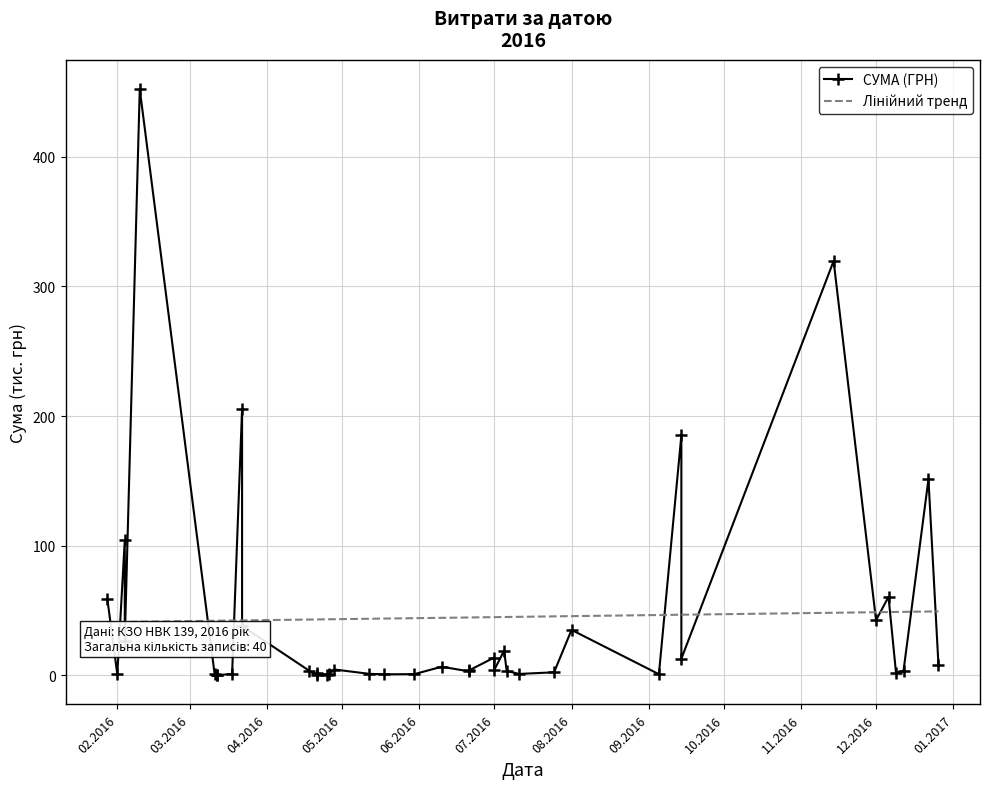

At how many categories does at least one series exceed 86?

6